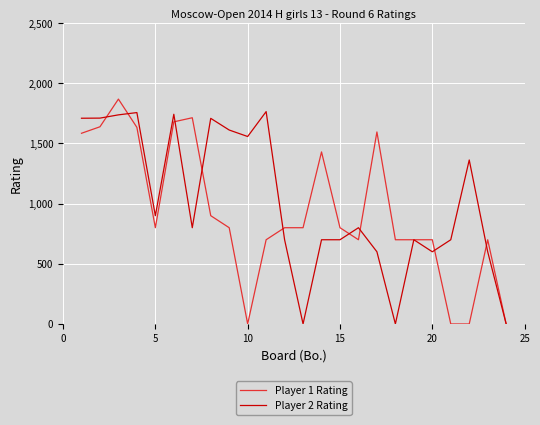

Rank the series by their maximum value, from highest to lowest.

Player 1 Rating, Player 2 Rating